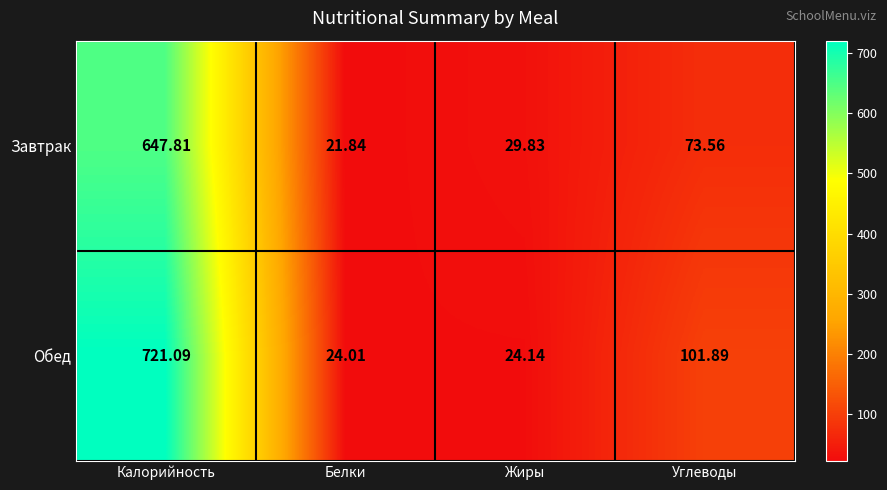

What is the maximum value shown in the chart?

721.1